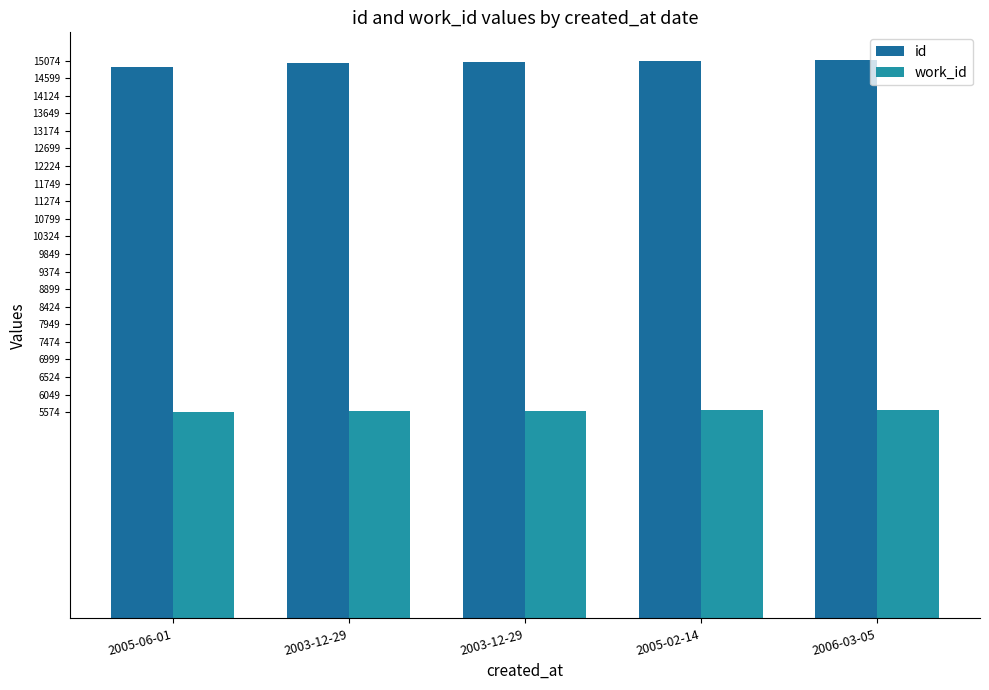

What are all the series names shown in the legend?

id, work_id